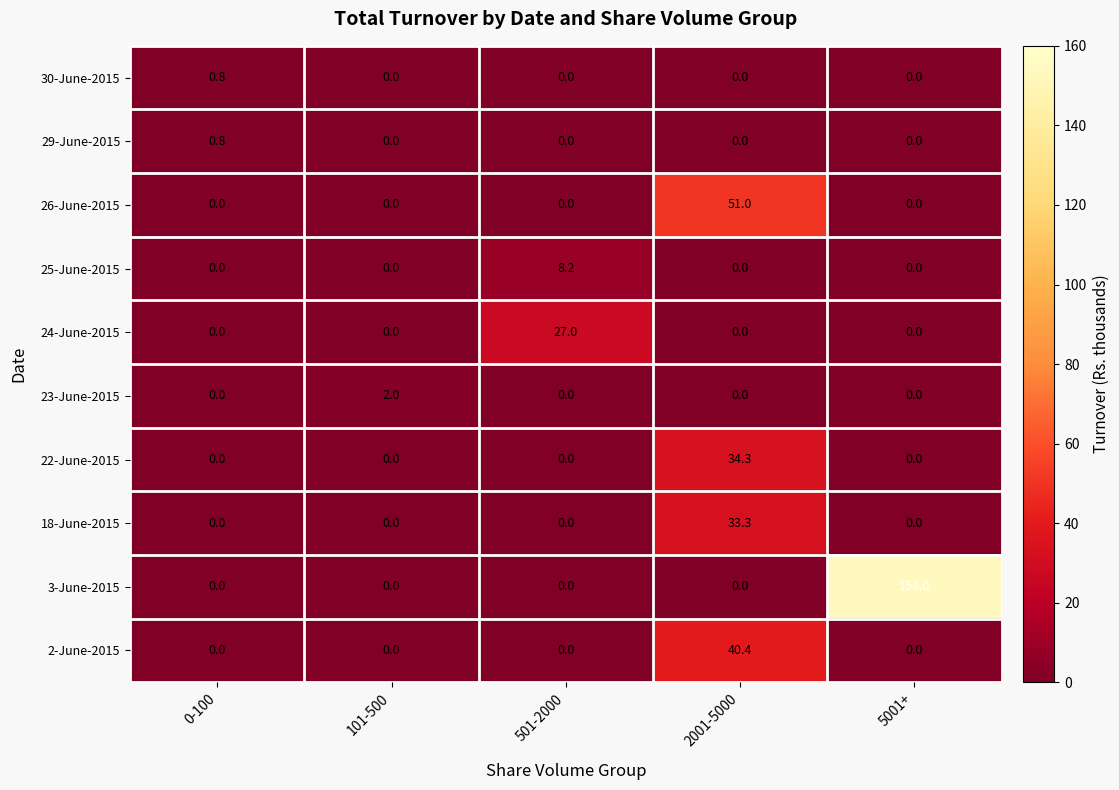

Which series has the largest total across all categories?

3-June-2015